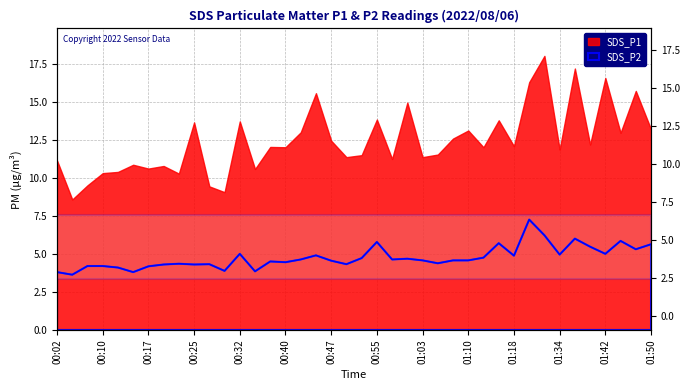

Is it true that the value at 01:18 is 4.9?

True